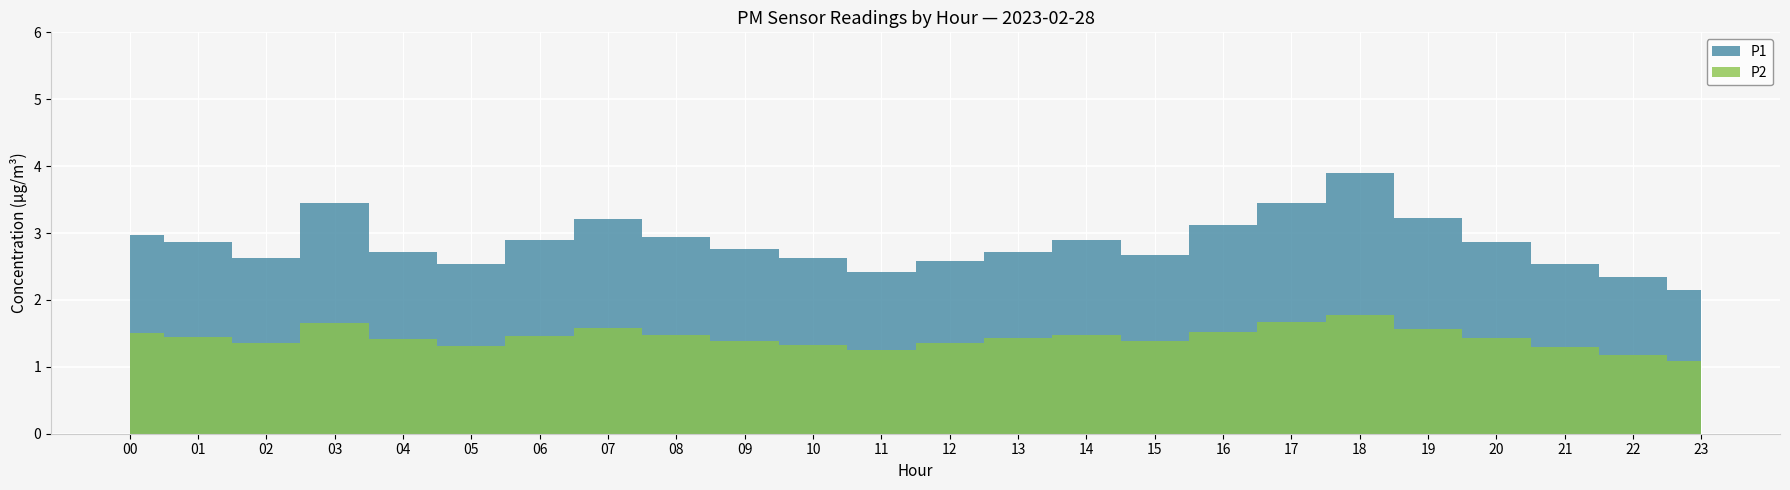

Is it true that P2 equals 2.5 at 14?

False